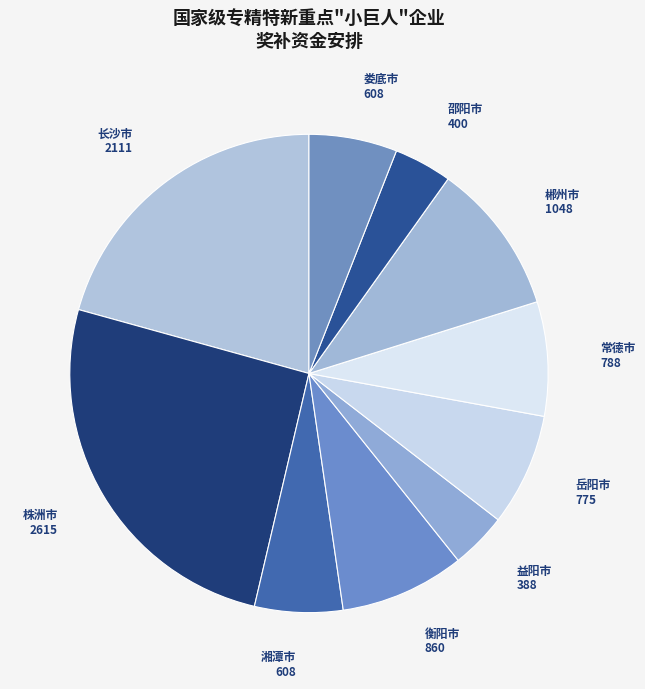

Is 长沙市 the majority of the pie?

No